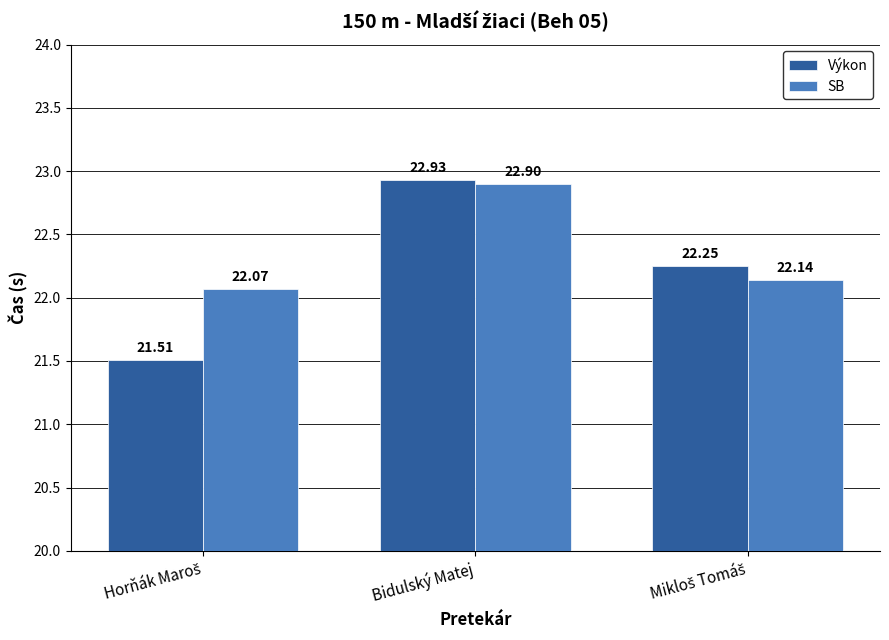

Which category has the highest value in the SB series?

Bidulský Matej